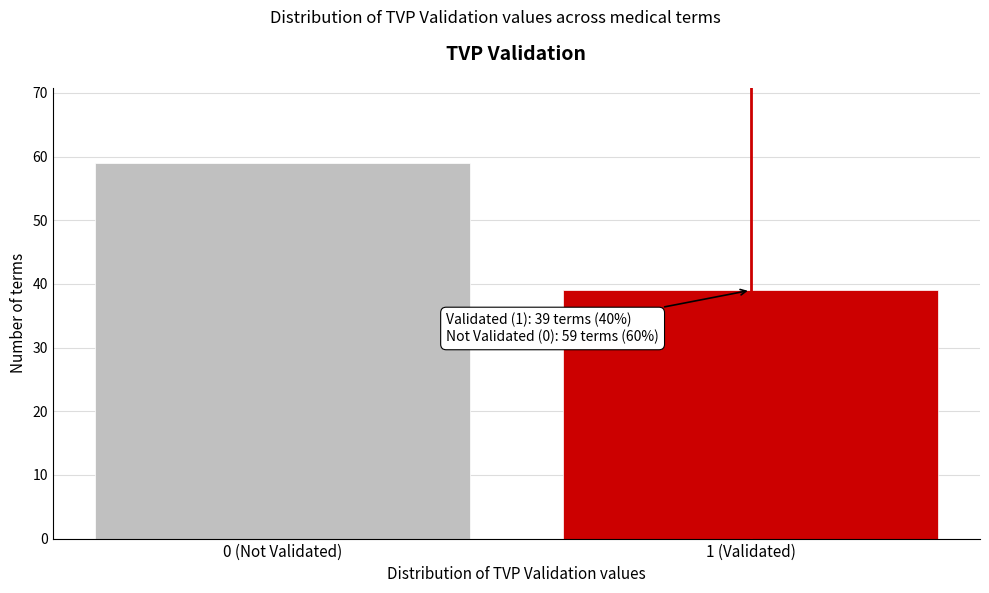

Reading right to left, what are all the values shown in this chart?

1 (Validated)=39	0 (Not Validated)=59